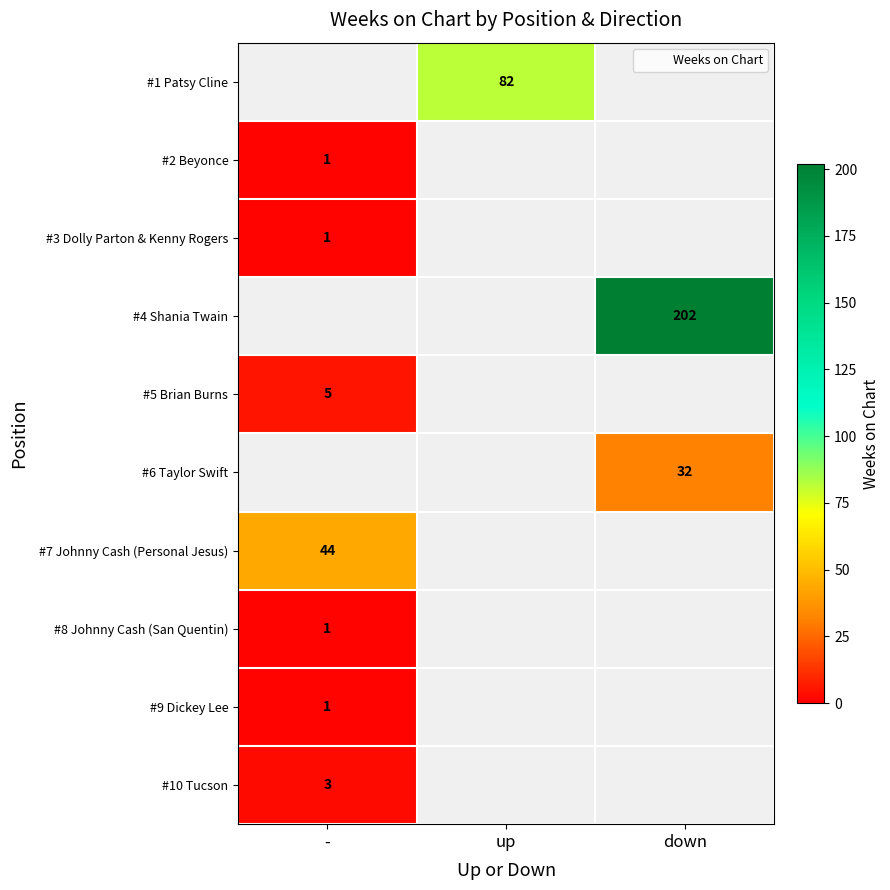

Which label corresponds to the largest value in the chart?

down